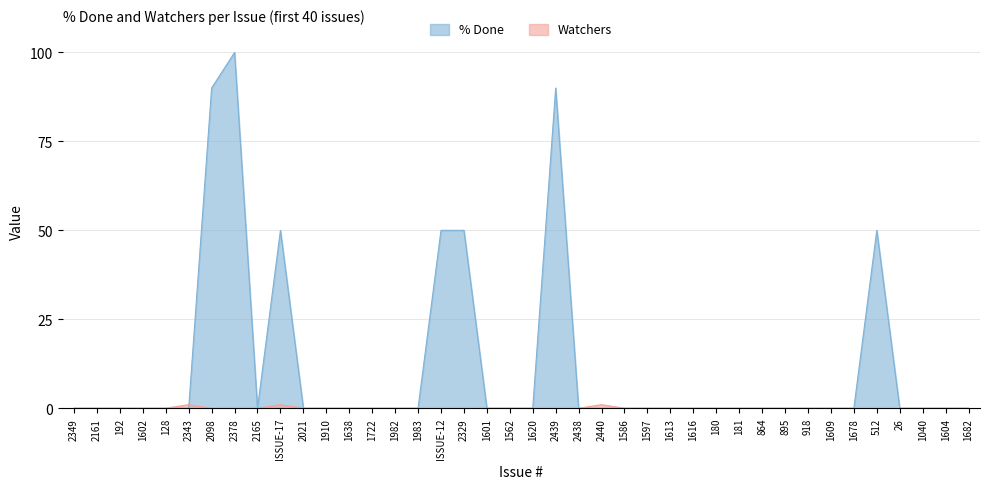

How many values in the % Done series exceed 0?

7